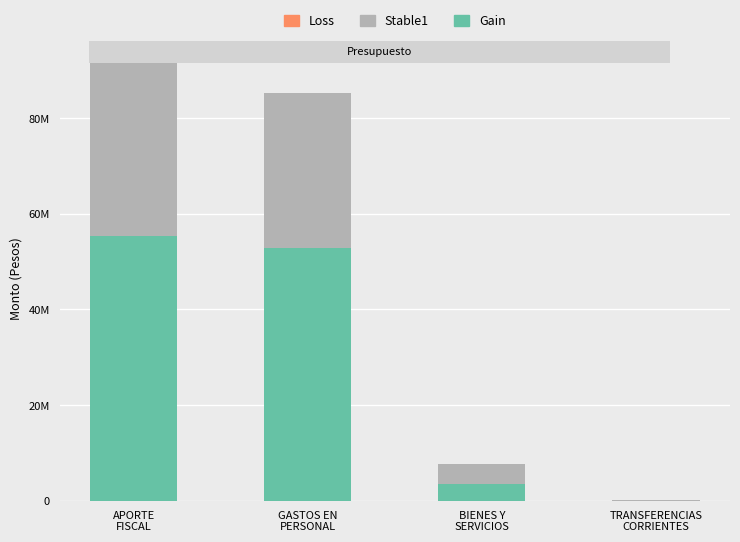

What is the label of the 2nd bar from the left?

GASTOS EN
PERSONAL